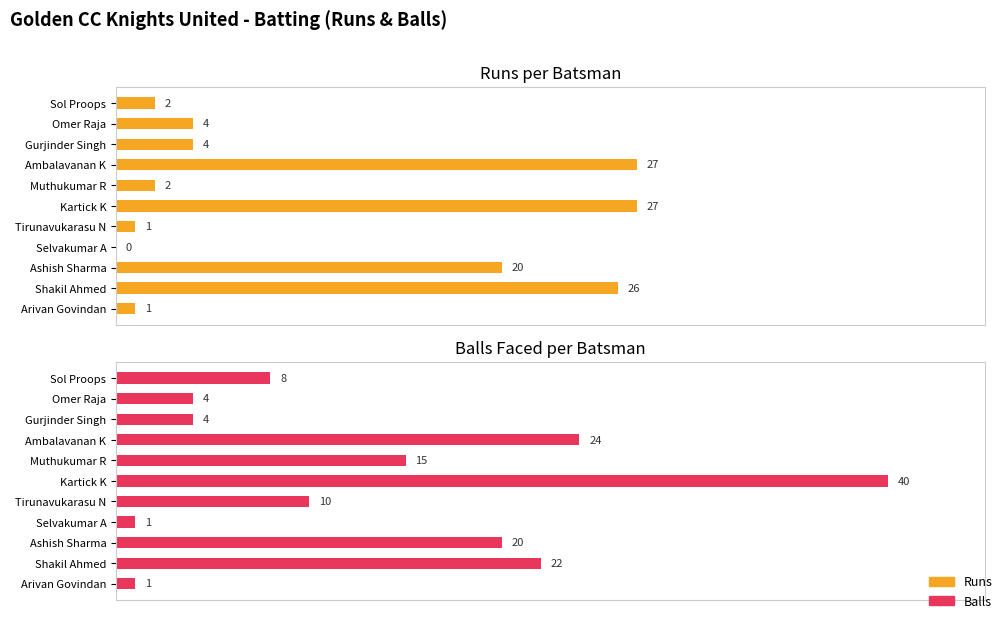

The value of Balls at Sol Proops is 8. True or false?

True